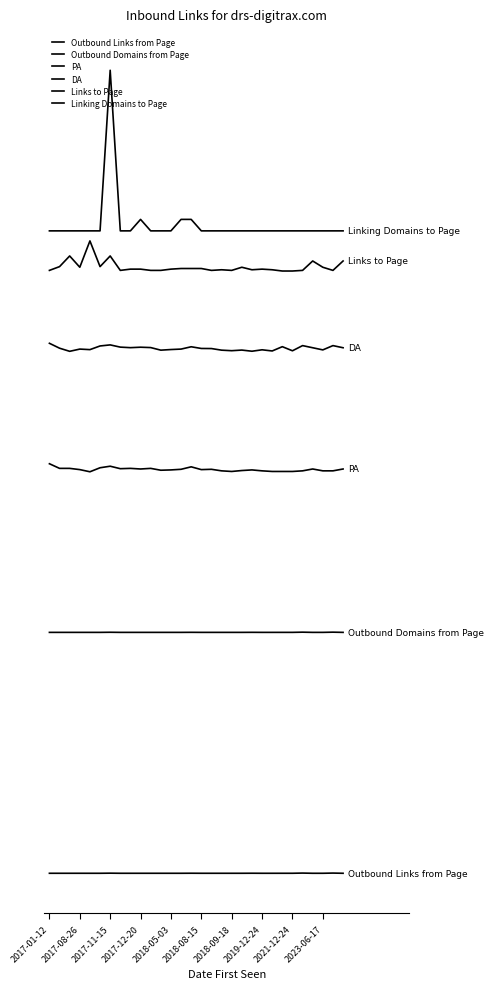

Which series has the largest range (max minus min)?

Linking Domains to Page